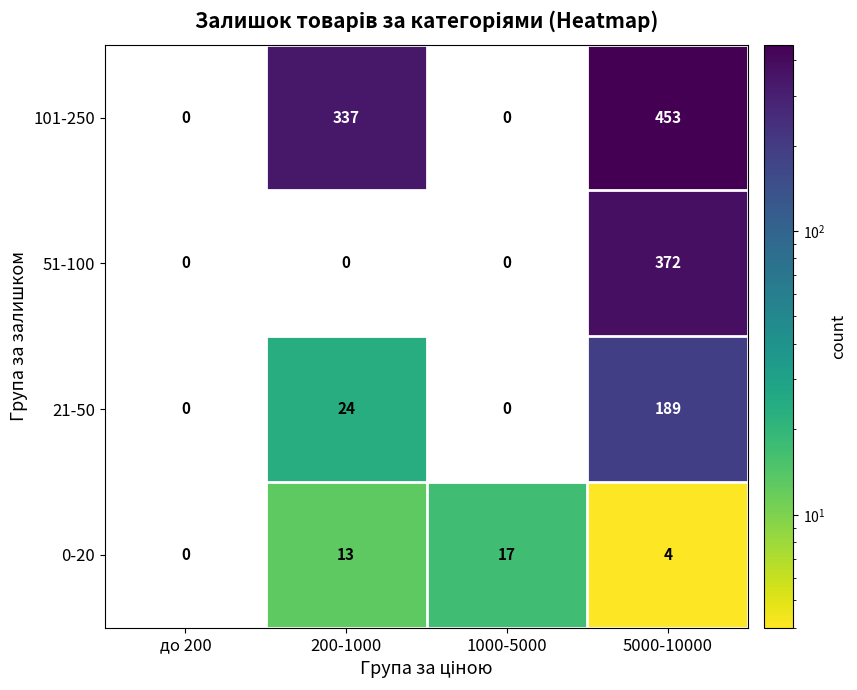

The value of 101-250 at 5000-10000 is 151. True or false?

False